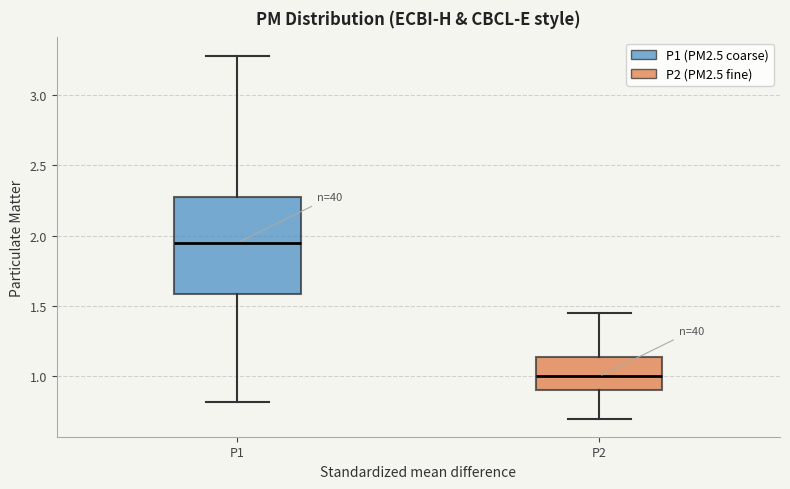

Reading left to right, read every box against the y-axis: the position of its median line, the range the box covers, and the ends of its whiskers. The values are not printed on the chart, so give them approximately, as read against the axis.

P1: median 1.95, box 1.60 to 2.30, whiskers 0.80 to 3.30
P2: median 1.00, box 0.90 to 1.15, whiskers 0.70 to 1.45